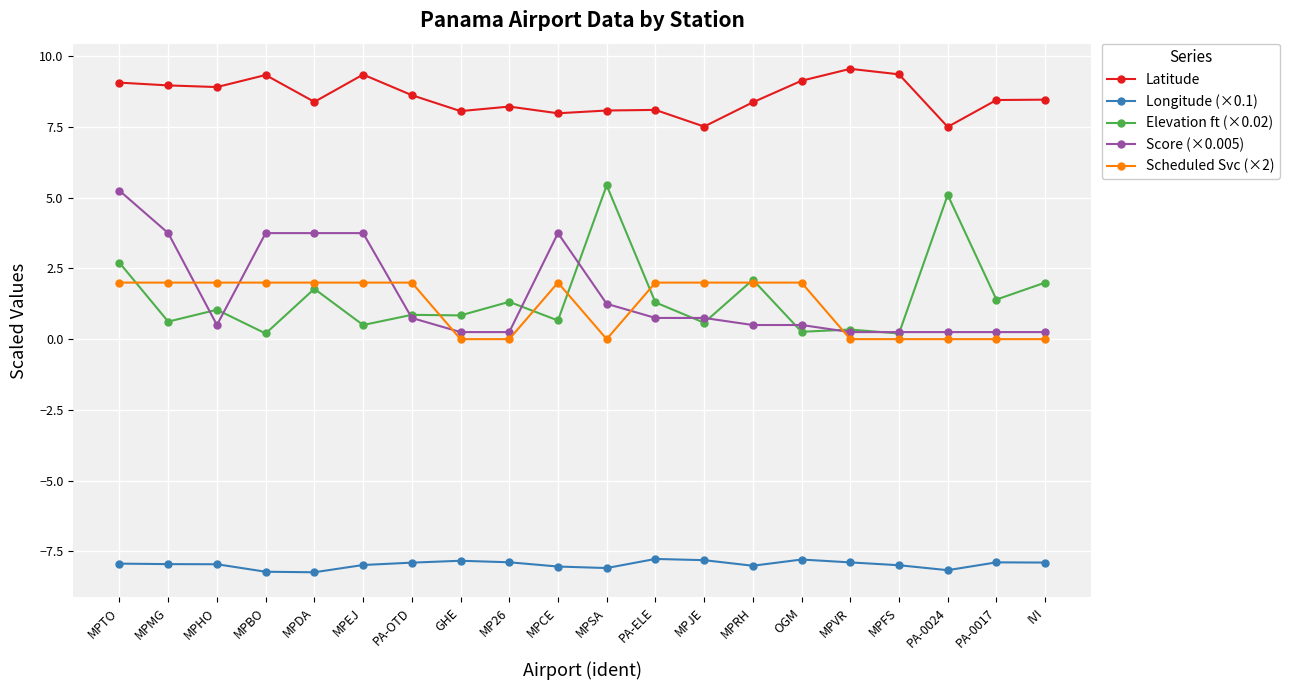

Which series changed the most between MPBO and GHE?

Score (×0.005)